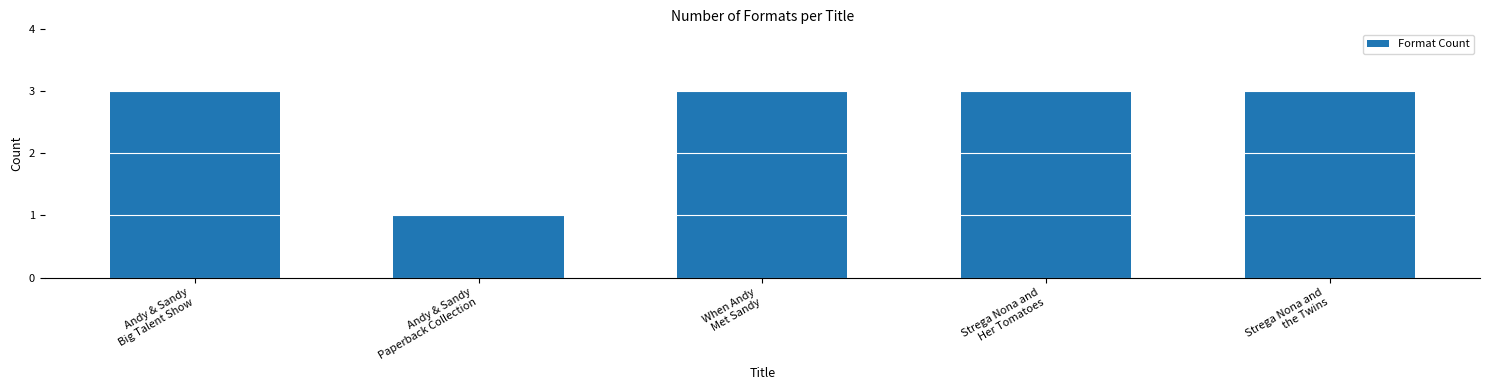

What is the average value?

3